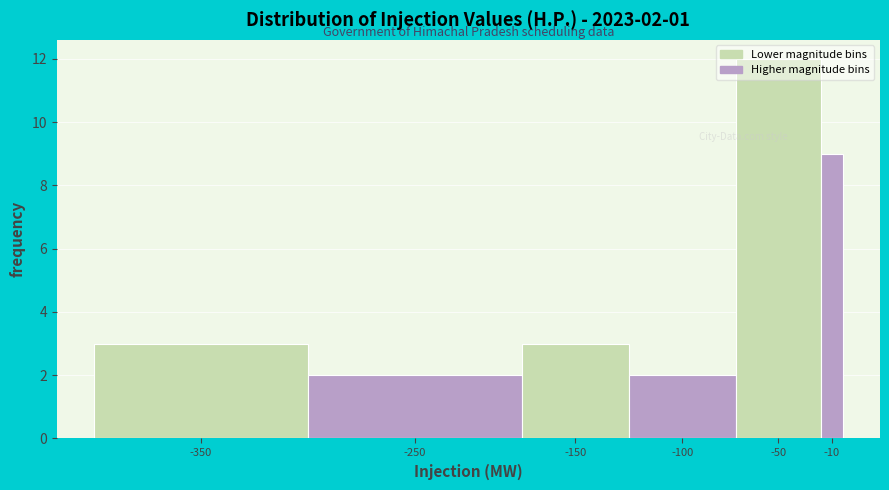

The value at -150 is 2. True or false?

False